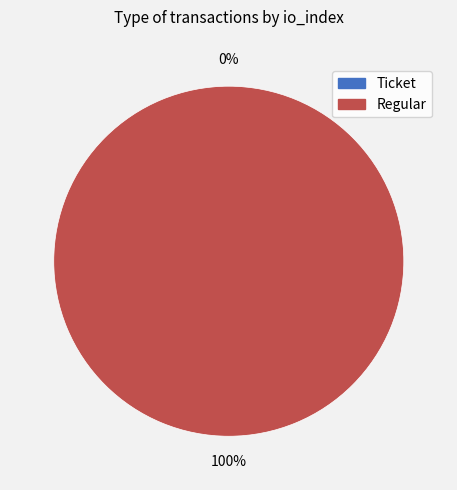

Between Ticket and Regular, which is larger?

Regular